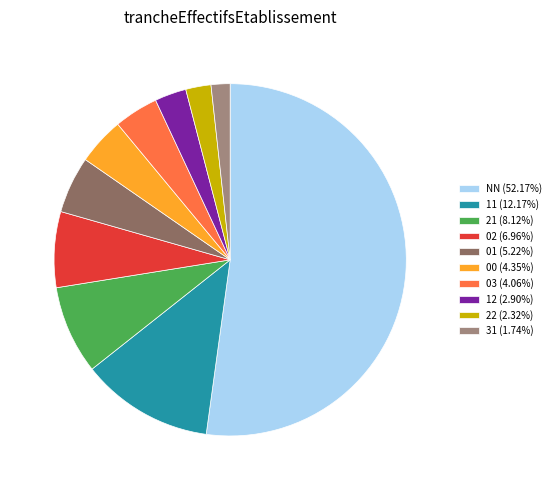

Combined, do 02 (6.96%) and NN (52.17%) account for over 50%?

Yes